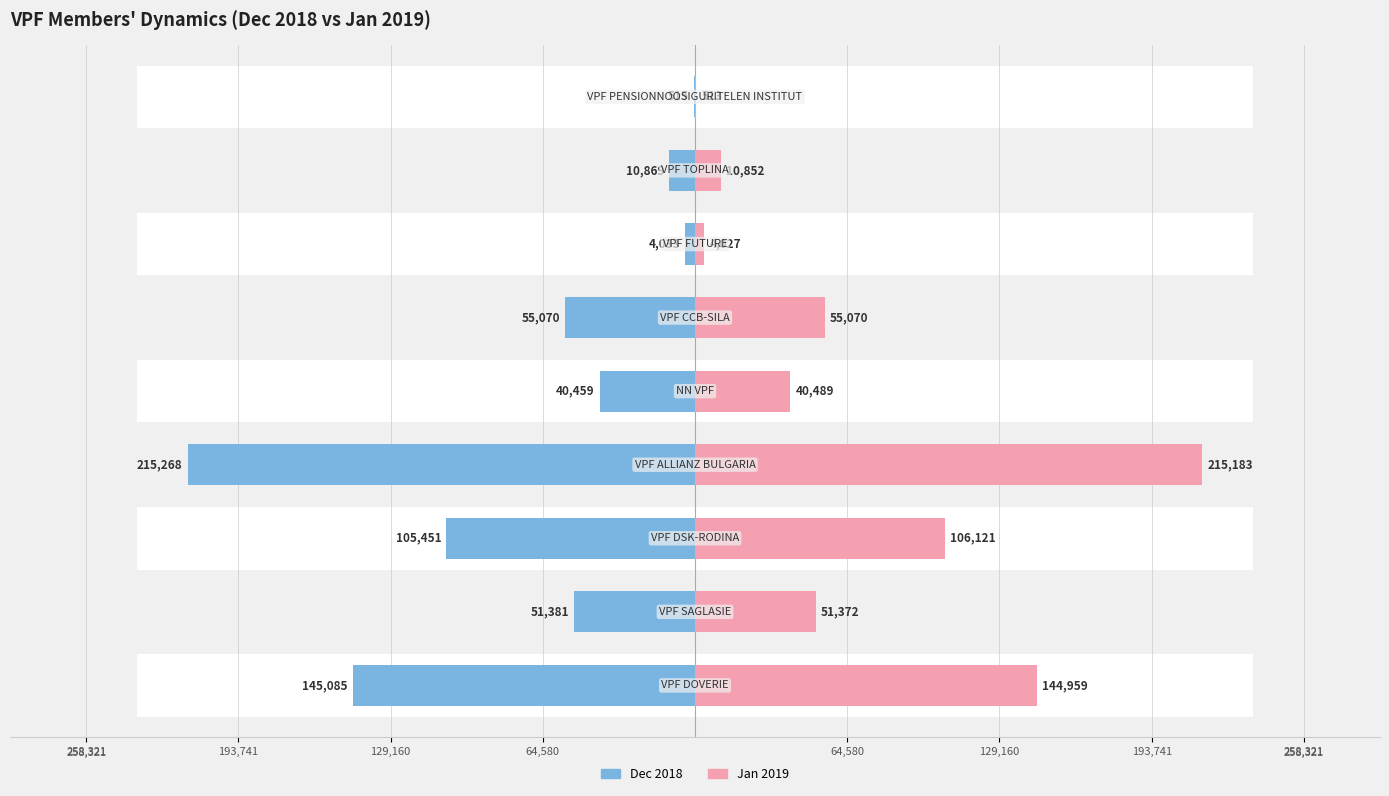

Is the value of Jan 2019 at 193,741 greater than the value of Dec 2018 at 193,741?

Yes